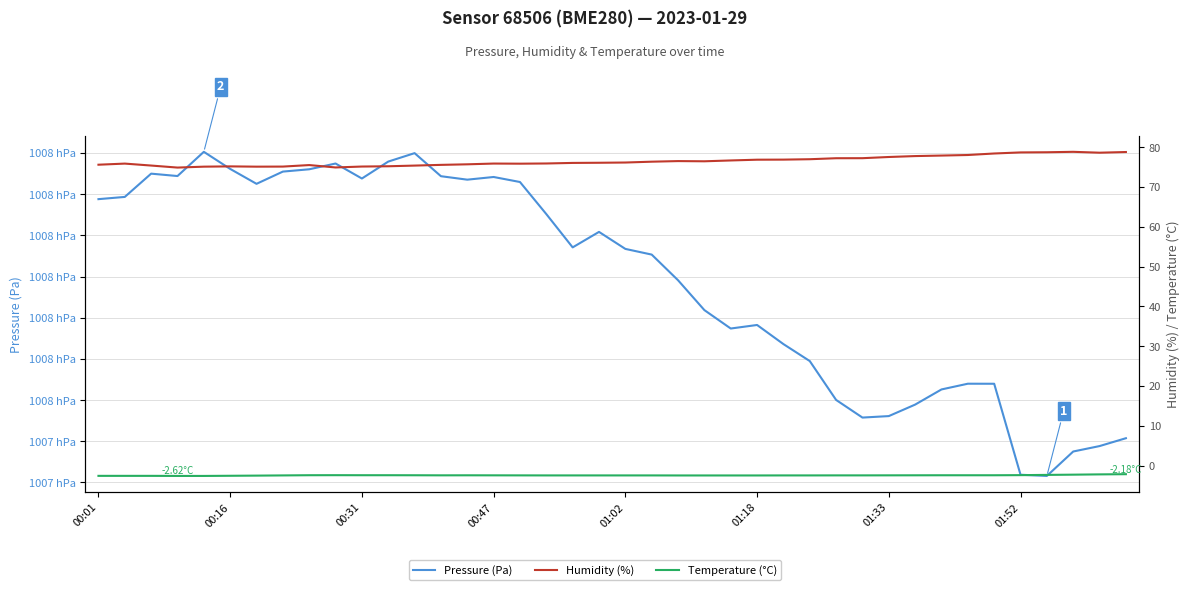

The value of Temperature (°C) at 23 is -2.5. True or false?

True